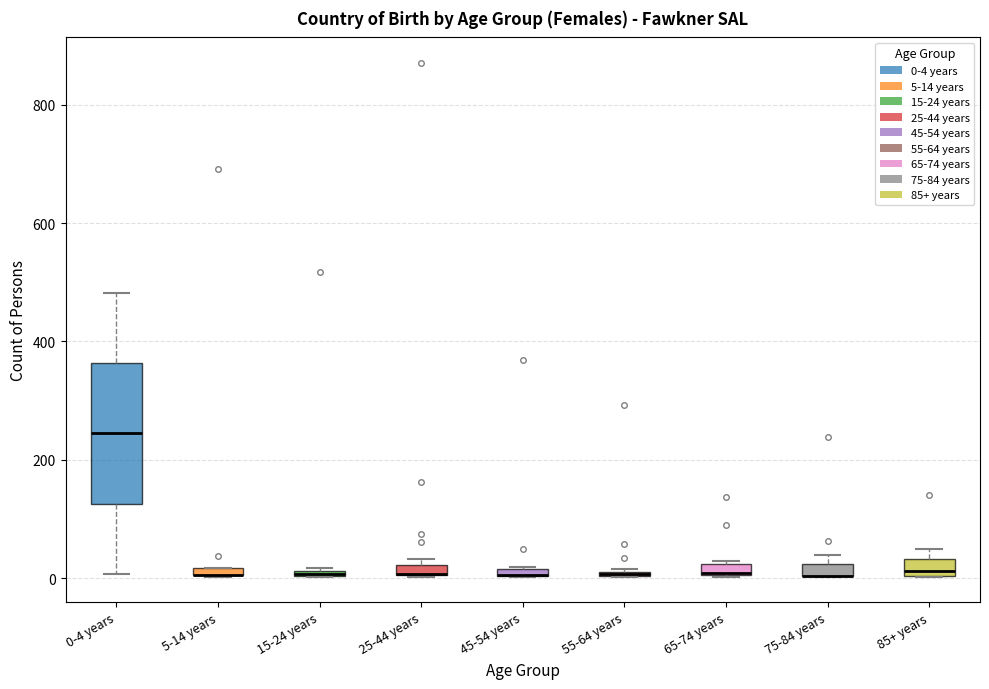

Which box is the tallest, from its lower edge to its upper edge?

0-4 years